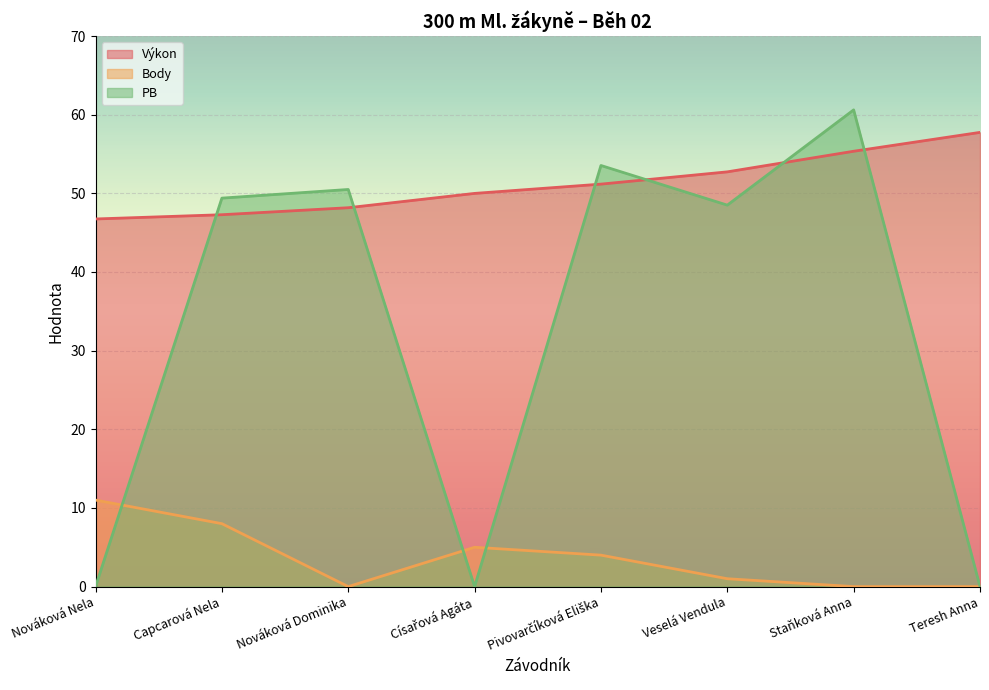

At which label is PB closest to 30?

Veselá Vendula